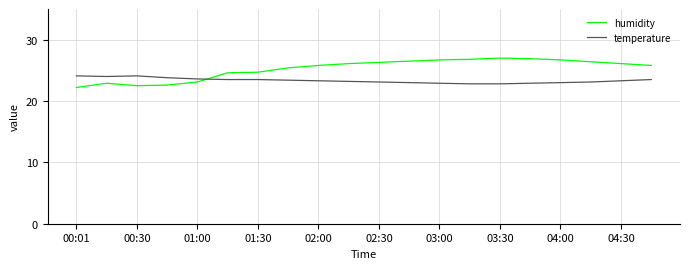

Does the chart have visible grid lines?

Yes